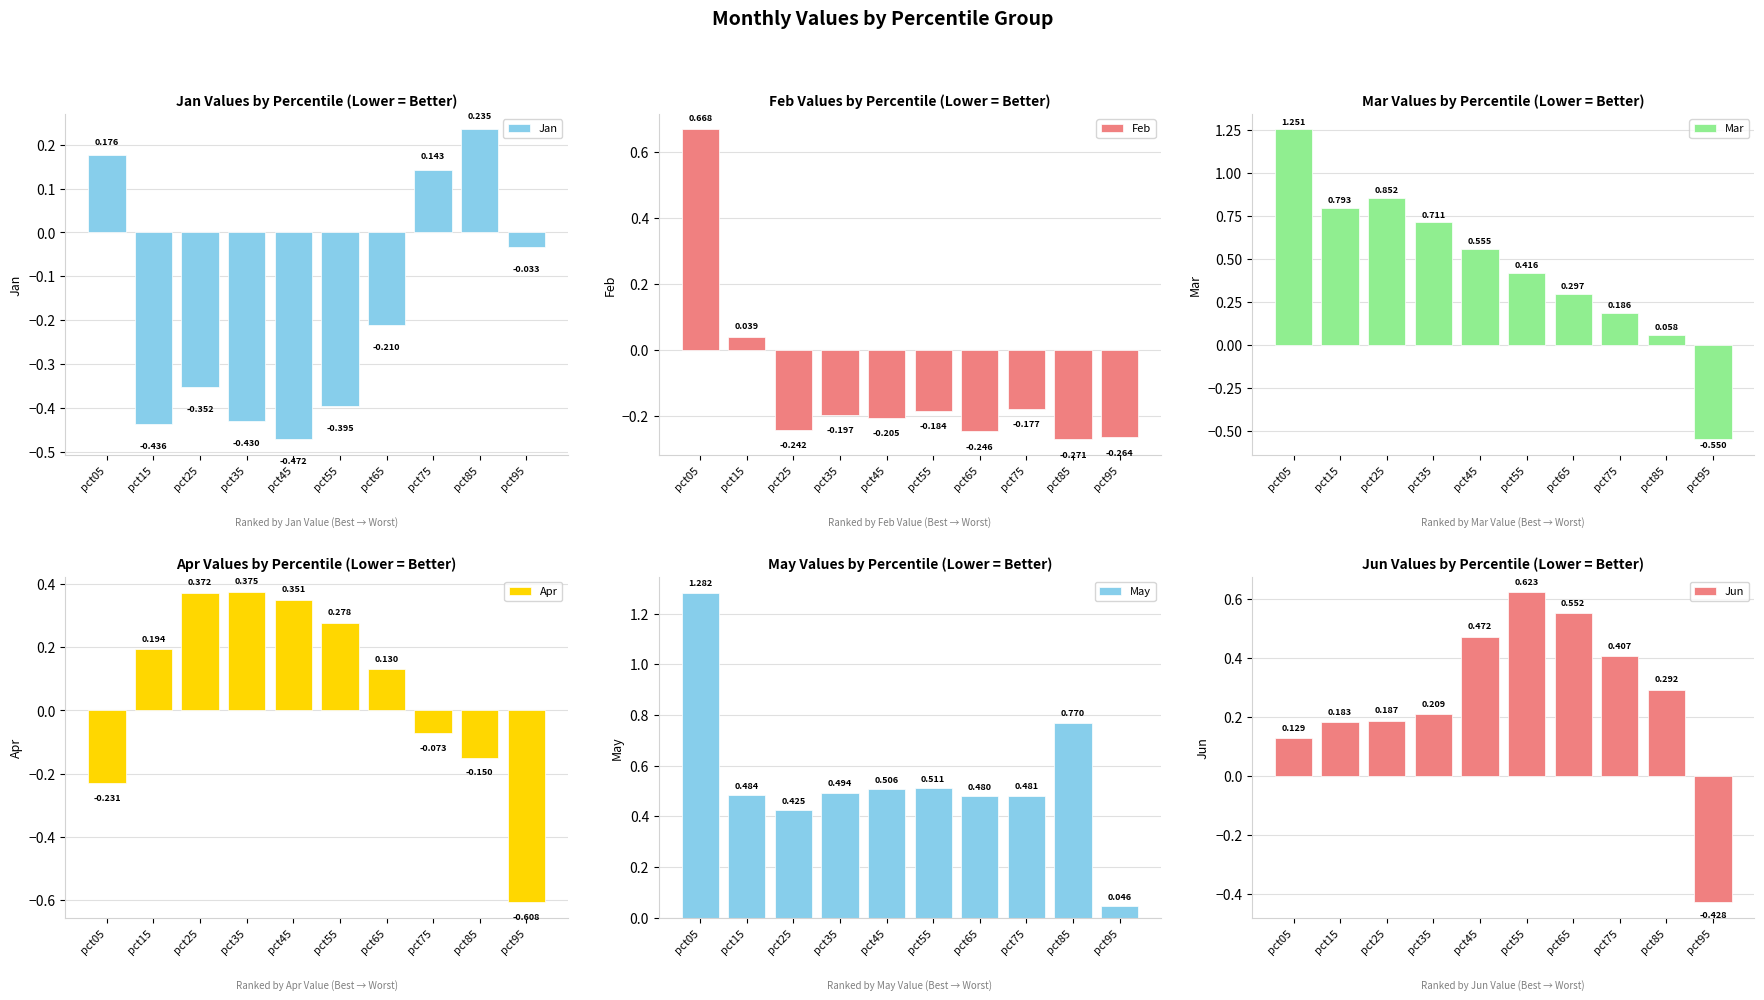

At which label does Jan reach its peak?

pct85